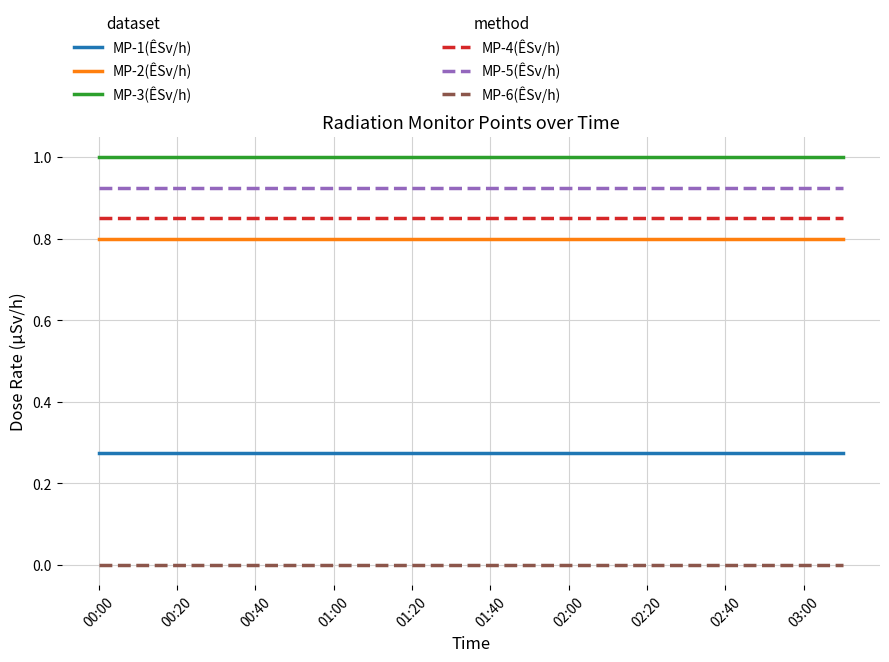

What is the greatest value displayed?

1.0